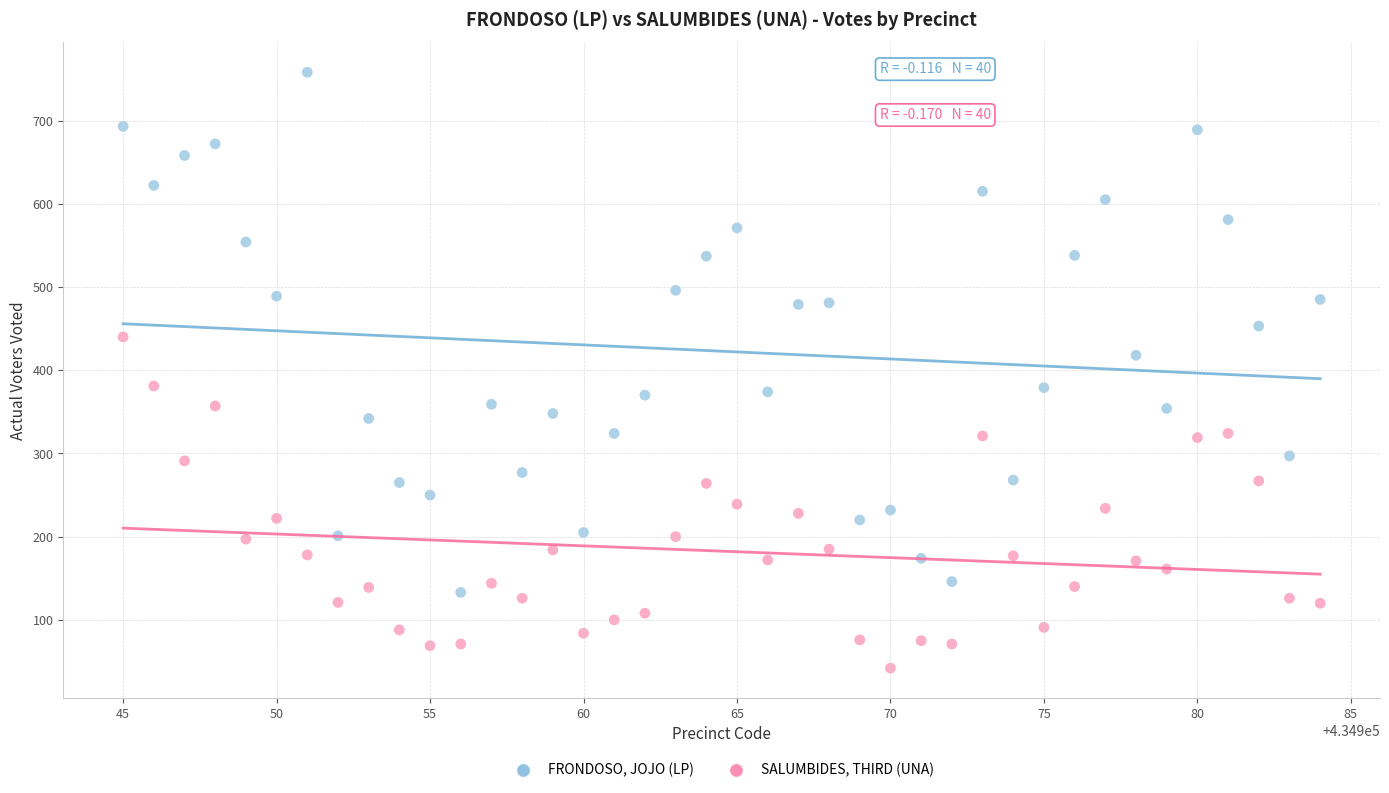

What is the X range (max minus min) for the scatter plot?

39